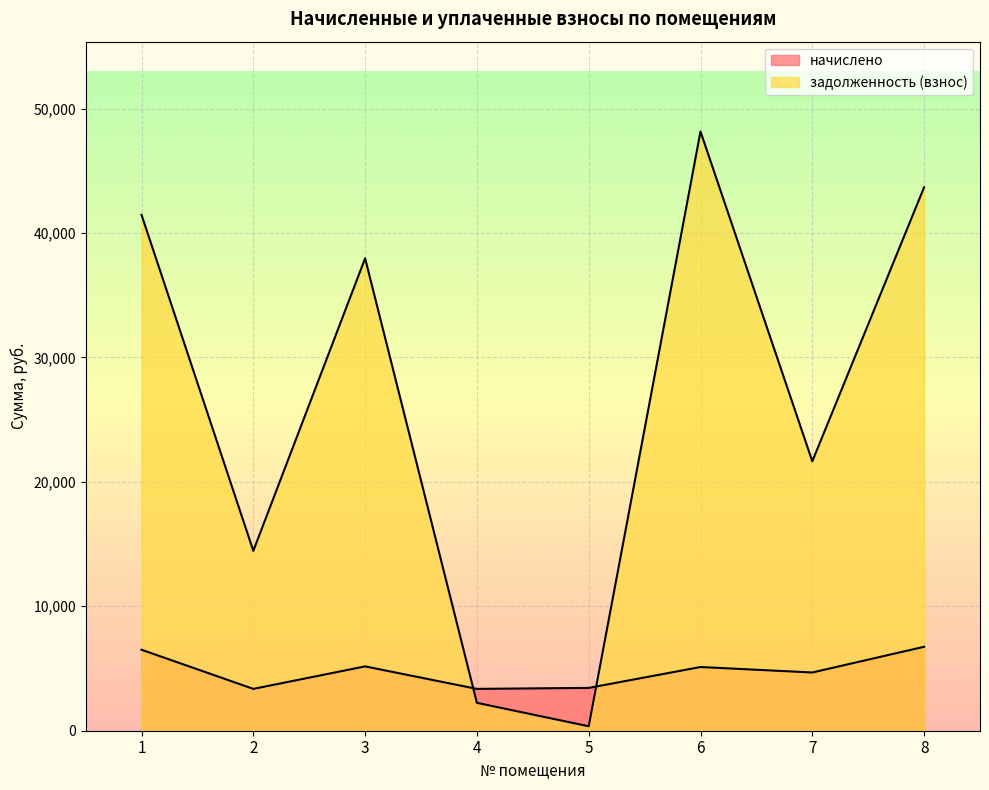

Which series changed the most between 2 and 3?

задолженность (взнос)